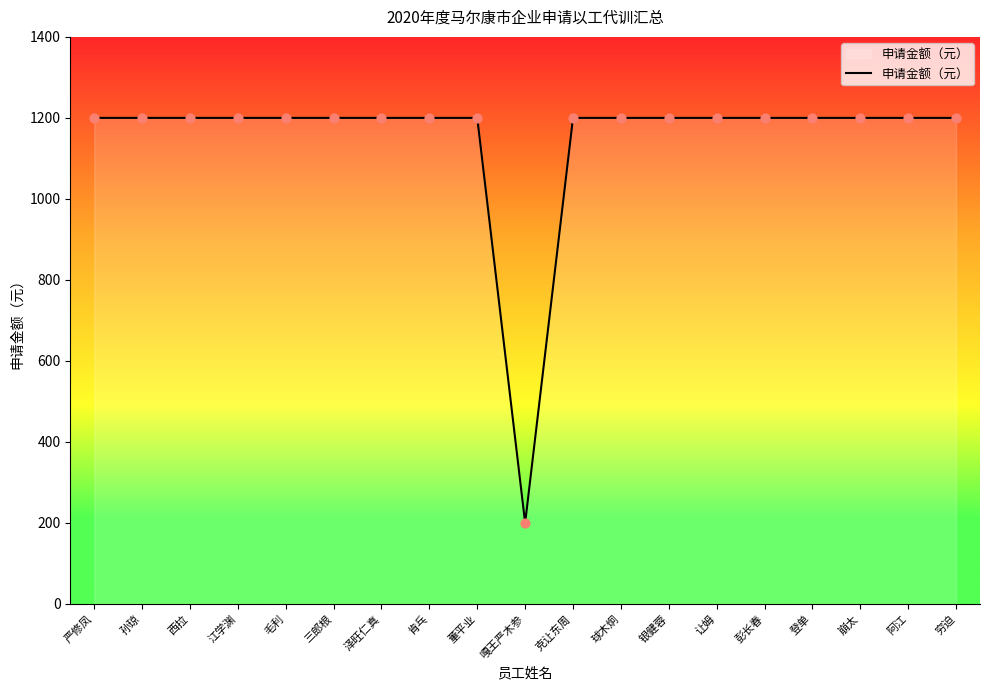

What is the ratio of the value at 银健蓉 to the value at 穷迫?

1.0